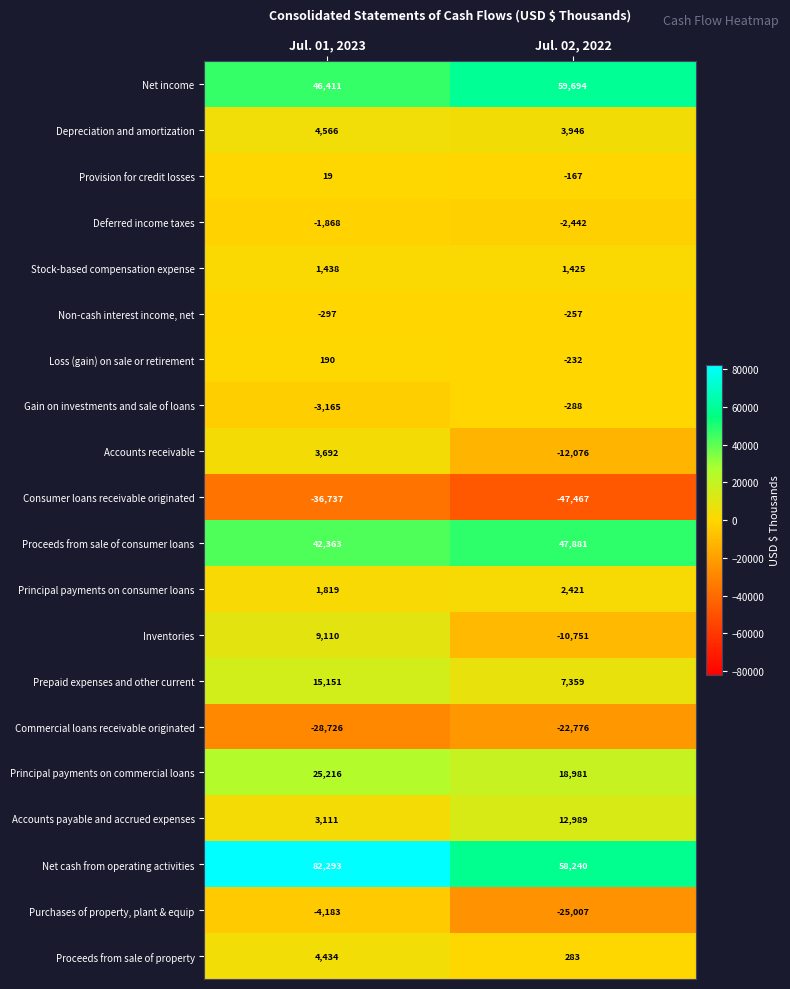

What is the approximate value of Accounts receivable at Jul. 01, 2023?

3692